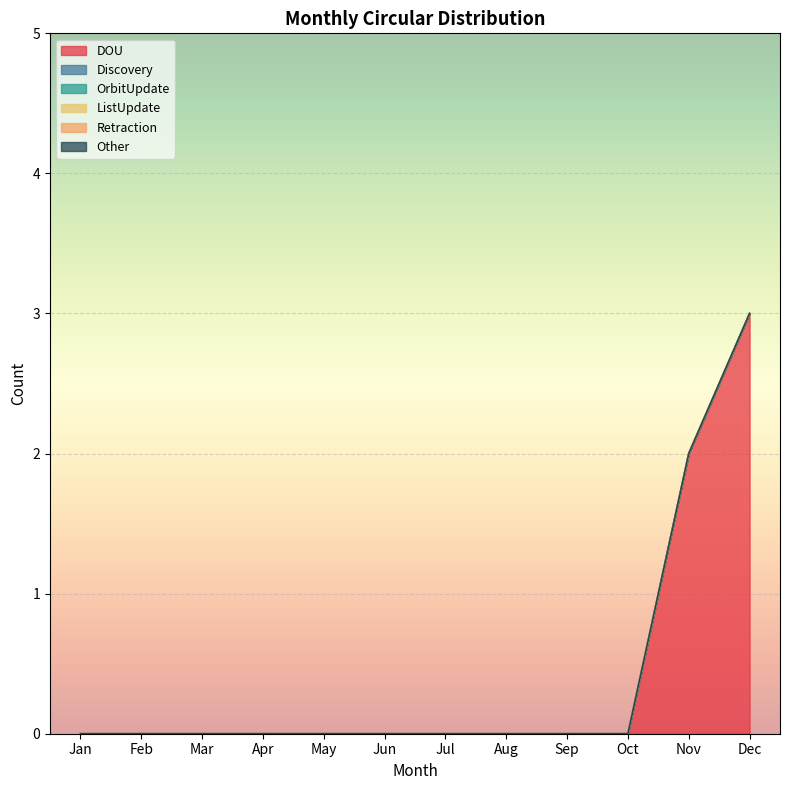

At which label is OrbitUpdate closest to 0?

Jan